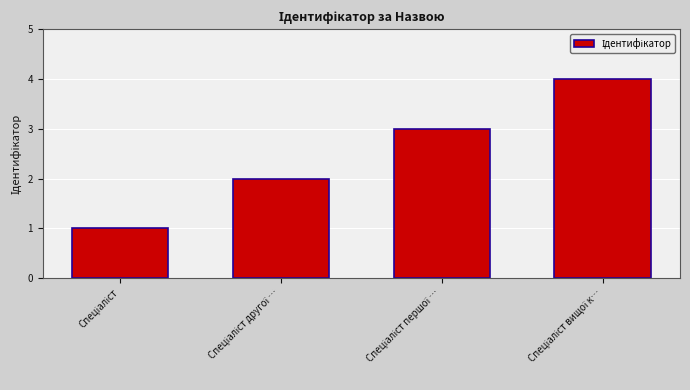

What is the greatest value displayed?

4